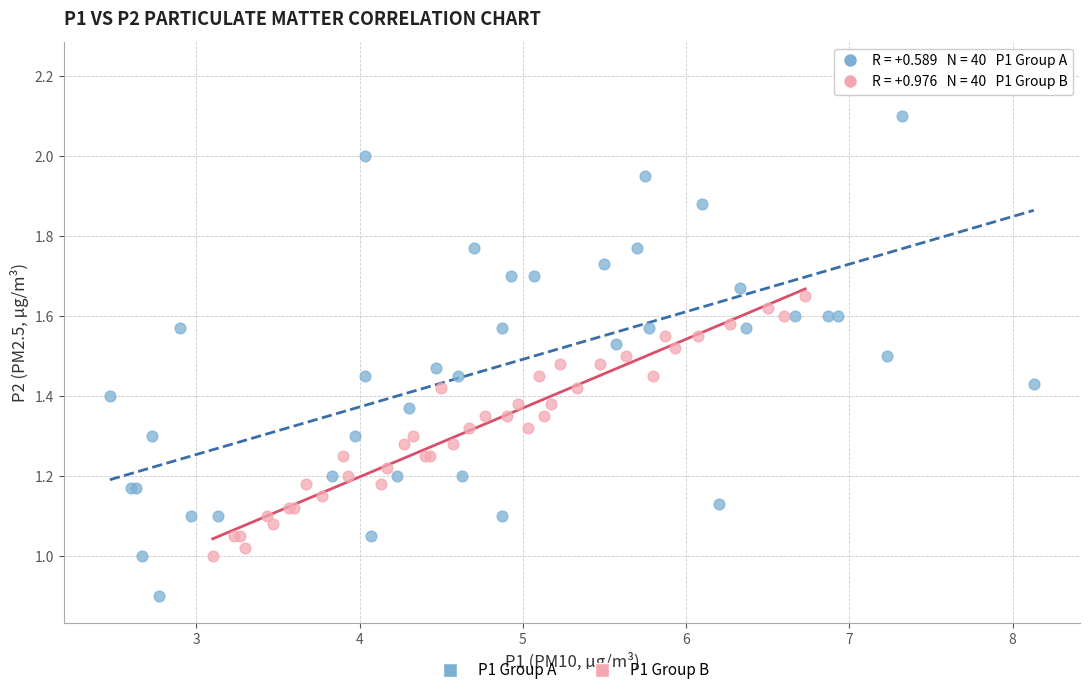

Which series reaches the maximum Y coordinate?

P1 Group A